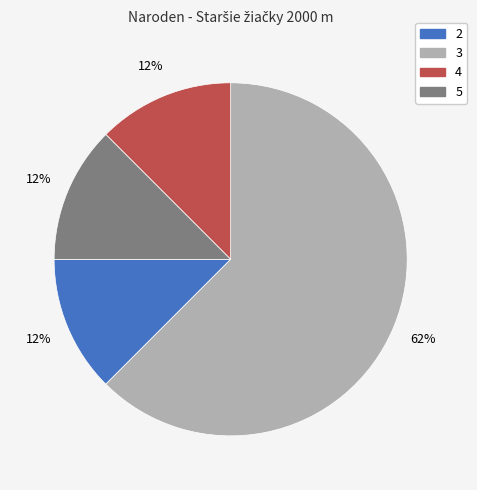

Is there any slice that represents more than half of the pie?

Yes